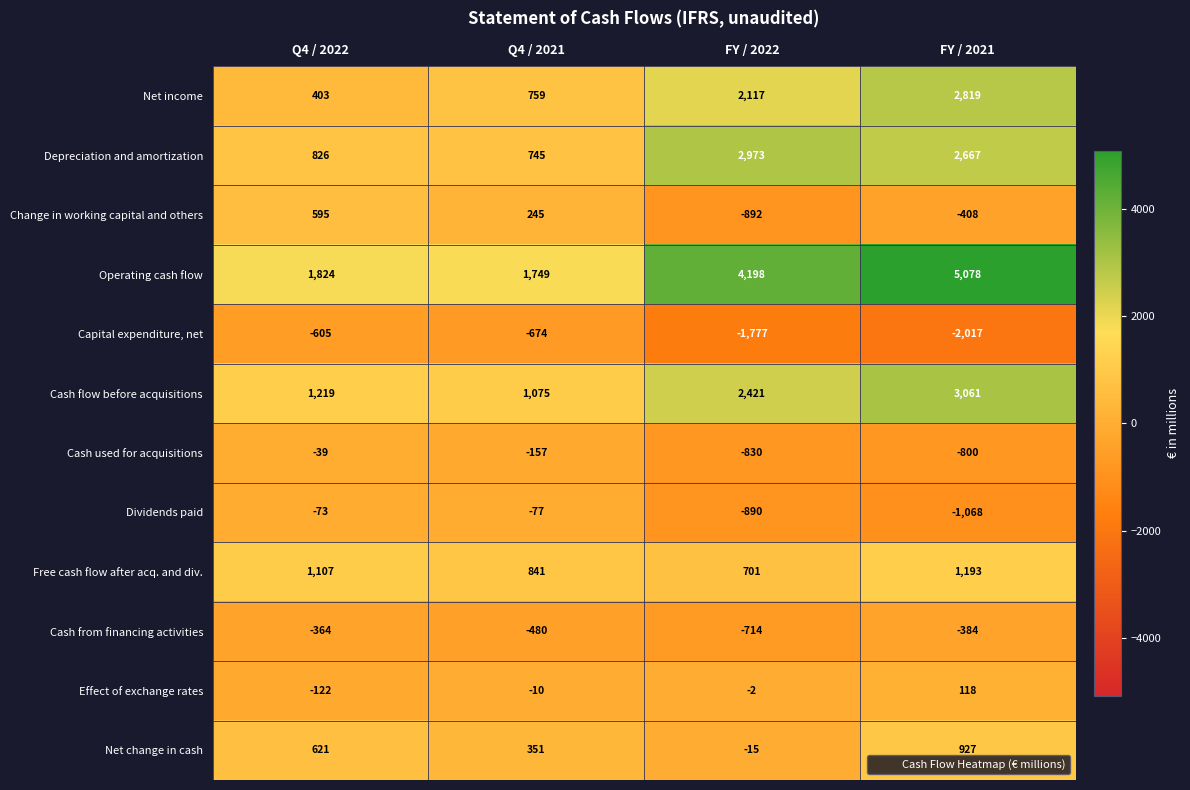

Between Q4 / 2021 and FY / 2021, which series saw the biggest shift?

Operating cash flow